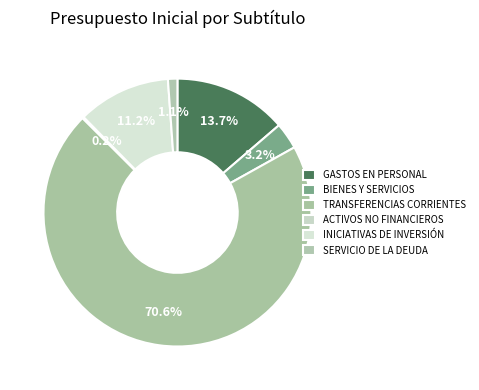

To the nearest percent, what is the average slice percentage?

17%